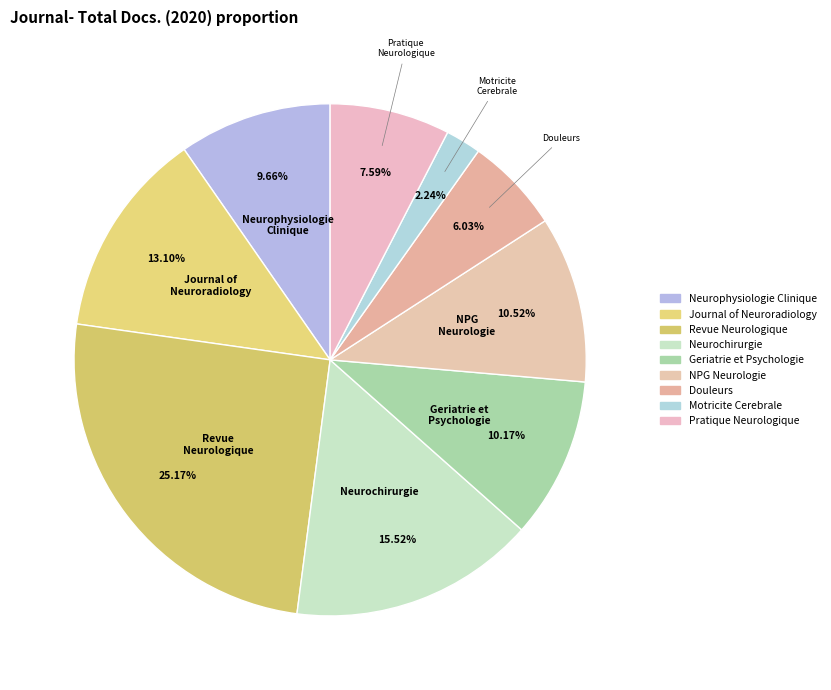

What percentage is NOT represented by Neurochirurgie?

84.5%